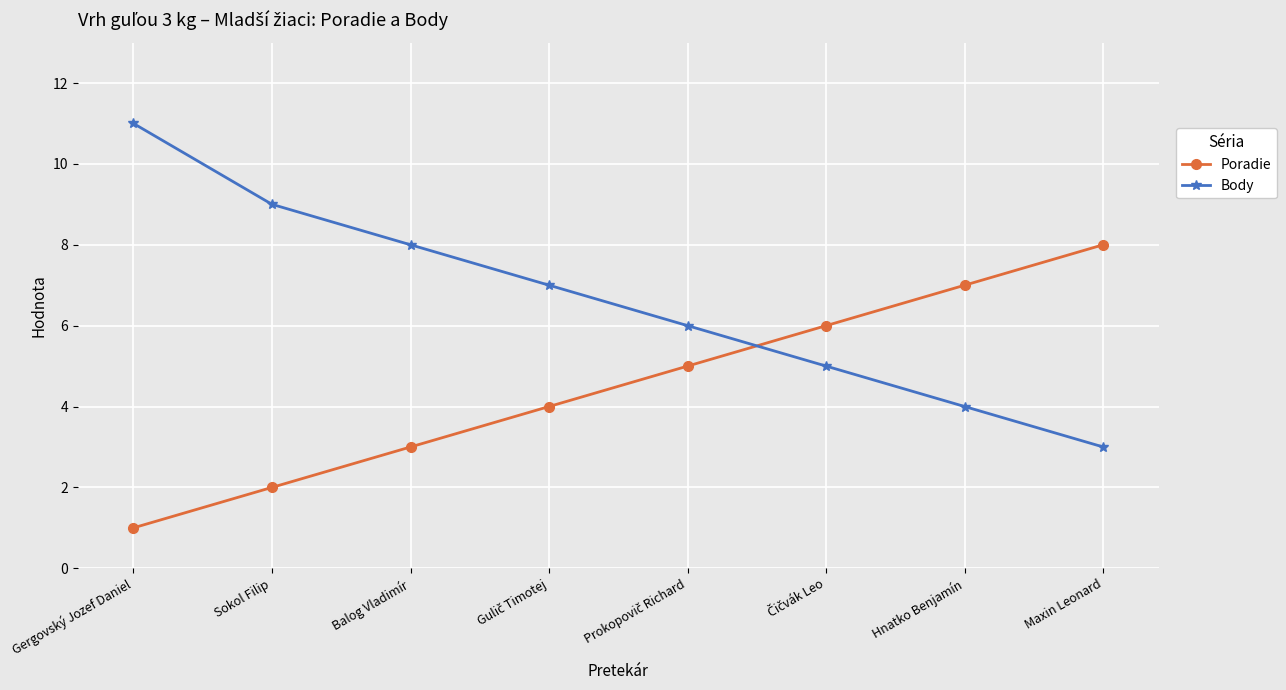

What is the maximum value shown in the chart?

11